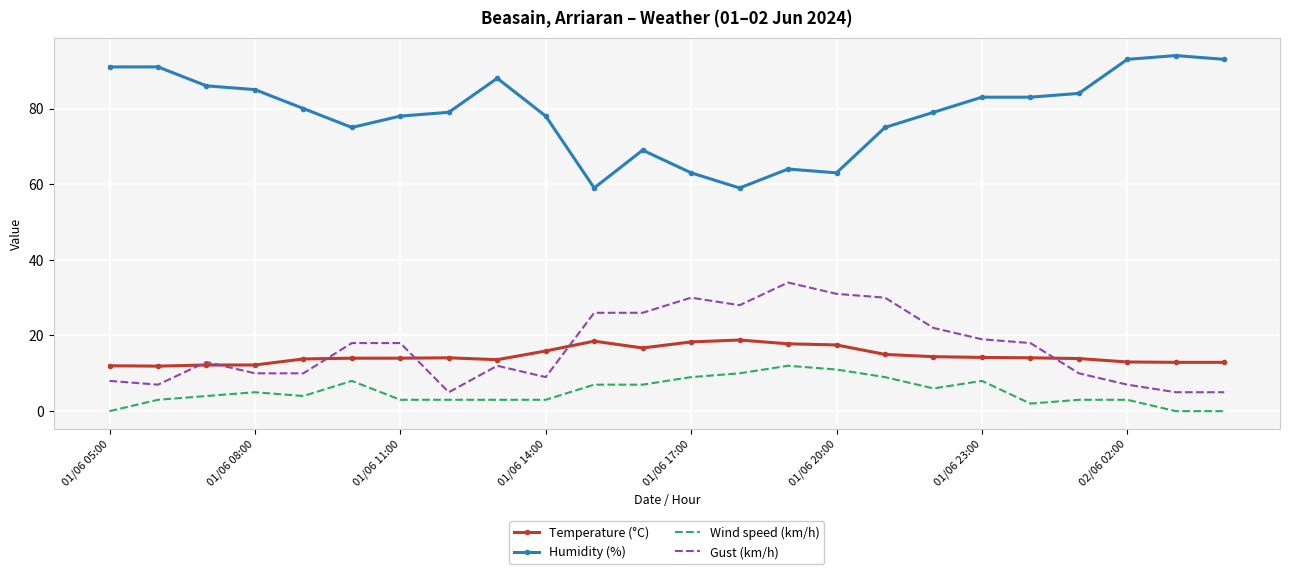

Which series has the largest total across all categories?

Humidity (%)